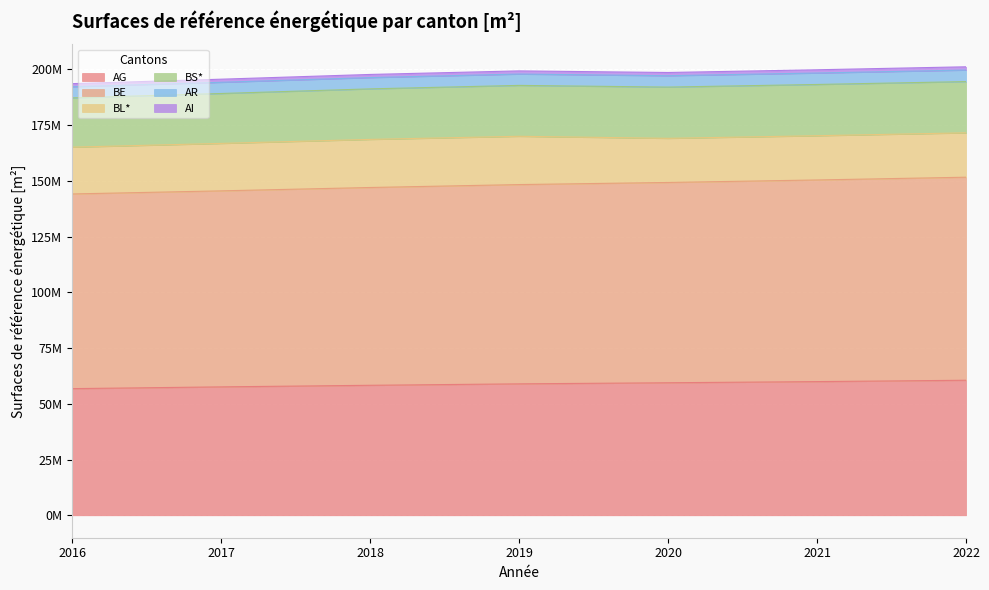

At which label does BL* first exceed 20985109?

2016